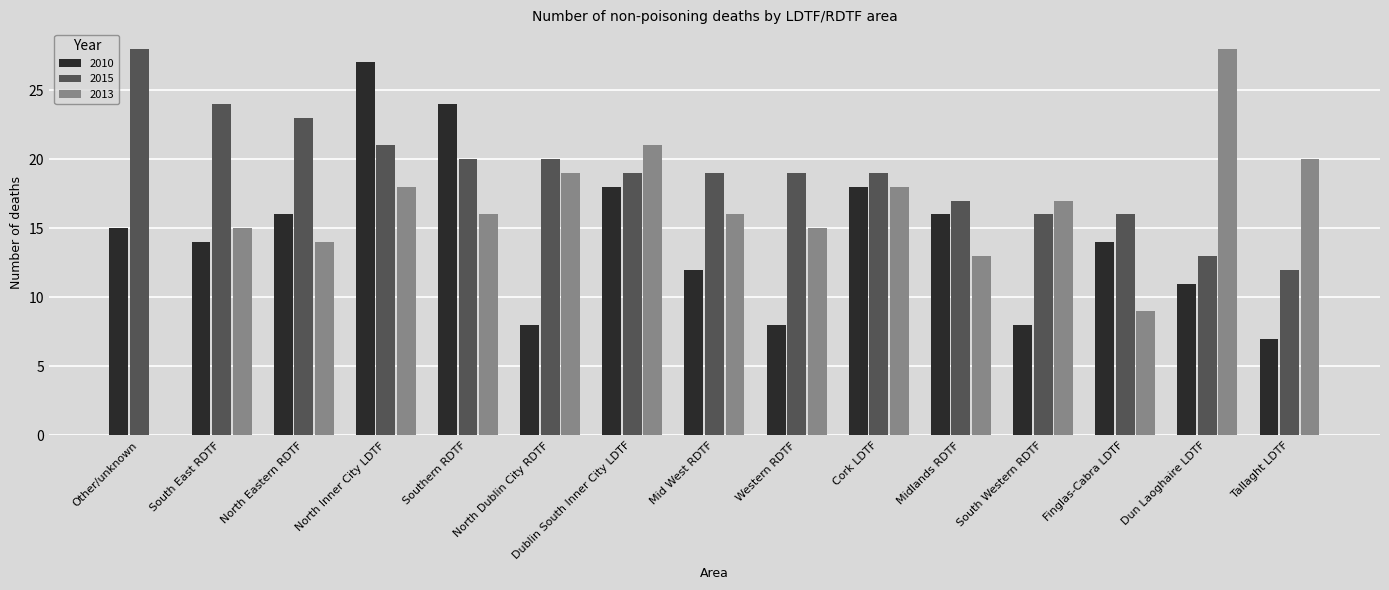

What is the highest value of the 2015 series?

28